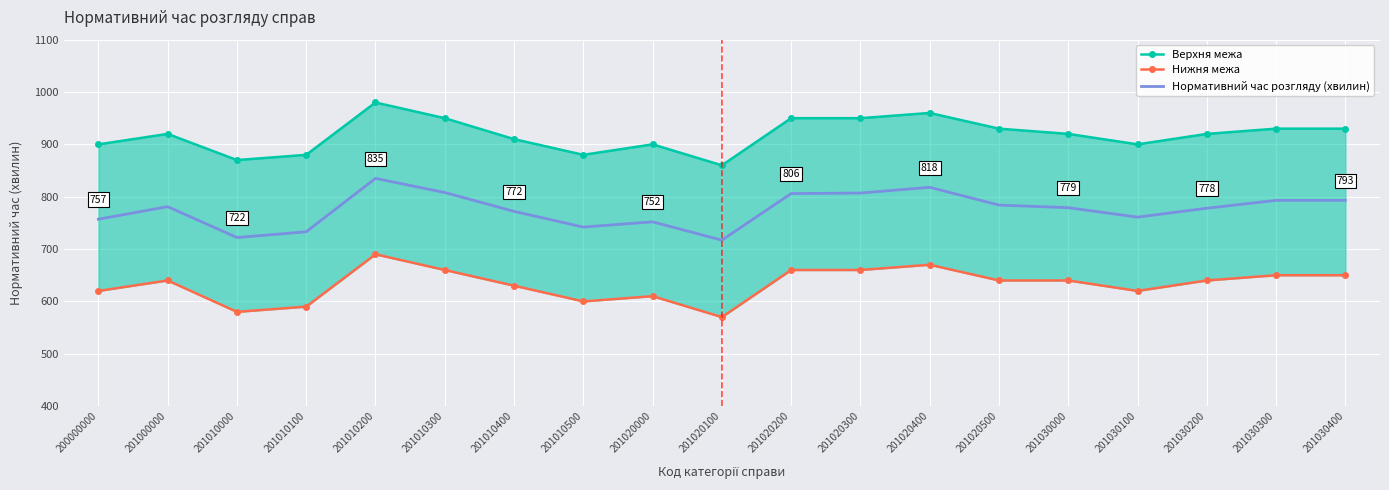

What are all the series names shown in the legend?

Верхня межа, Нижня межа, Нормативний час розгляду (хвилин)